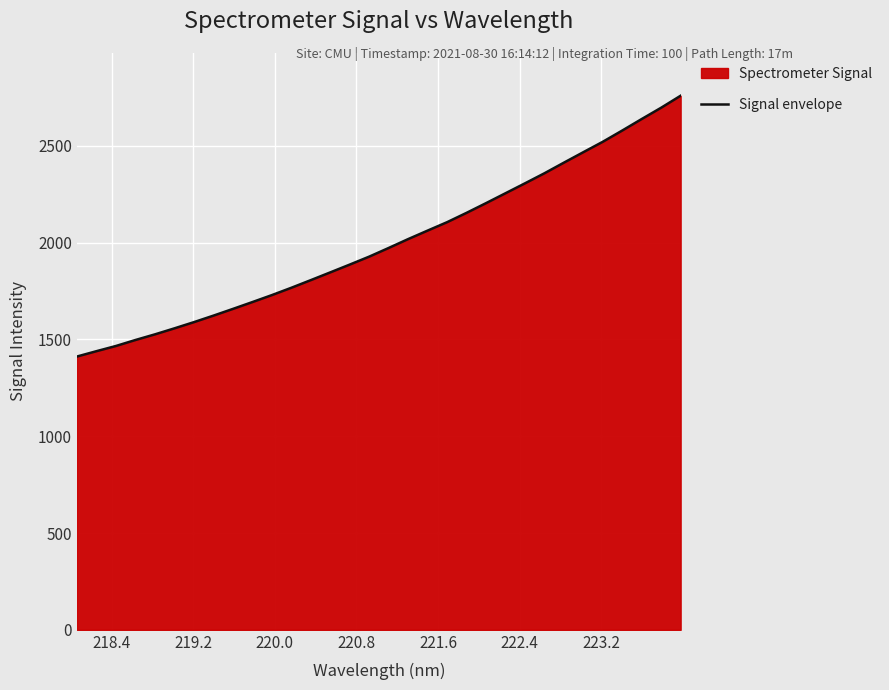

What is the smallest value displayed?

1411.7